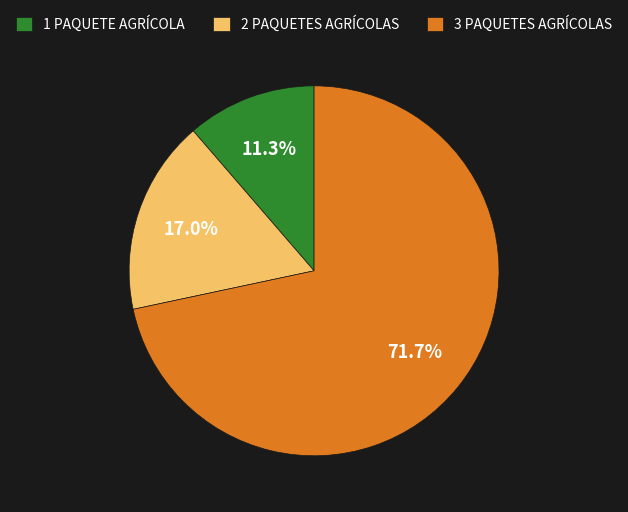

Is 2 PAQUETES AGRÍCOLAS the majority of the pie?

No